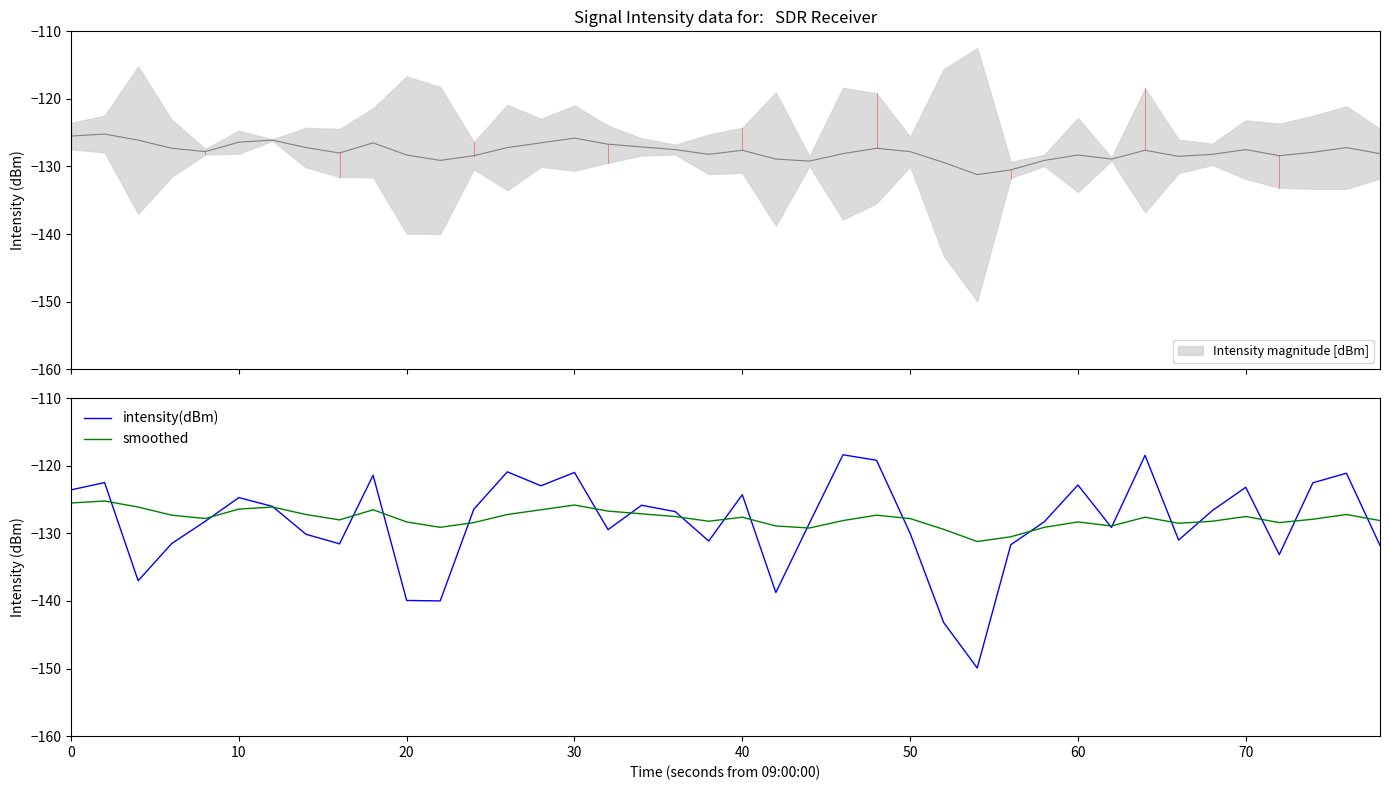

The intensity(dBm) series shows -162.4 at 70. True or false?

False